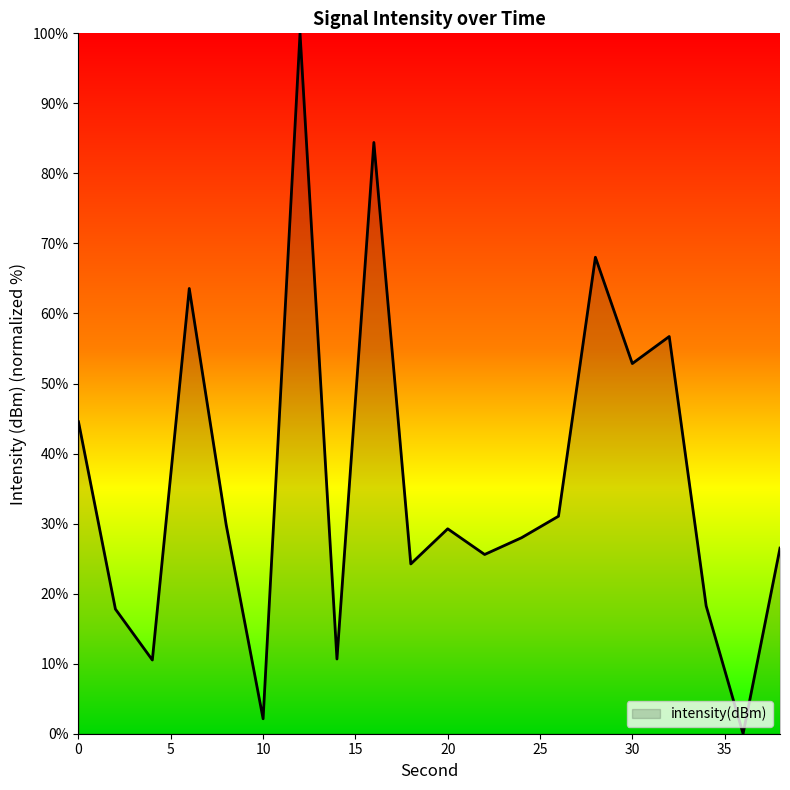

What is the maximum value shown in the chart?

100.0